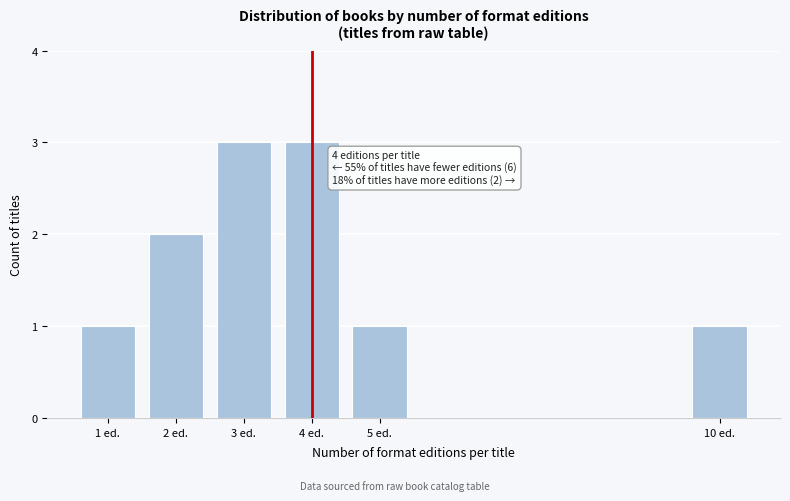

Reading left to right, list all the values displayed in this chart.

1	2	3	3	1	1